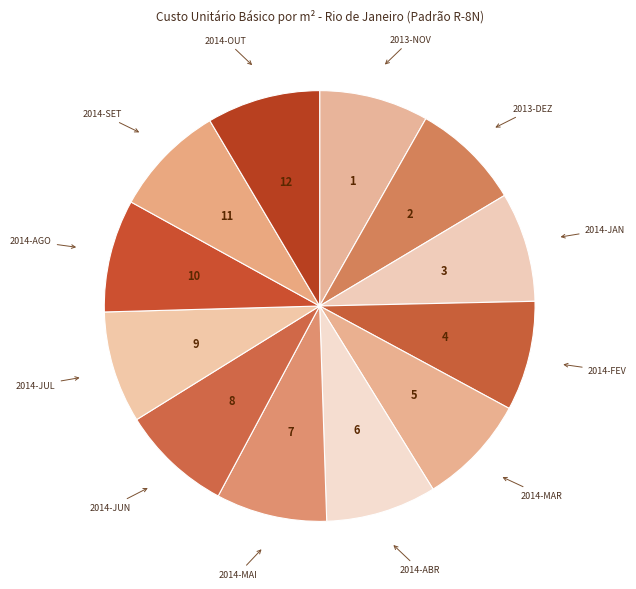

The 2014-AGO slice represents 8% of the pie. True or false?

True